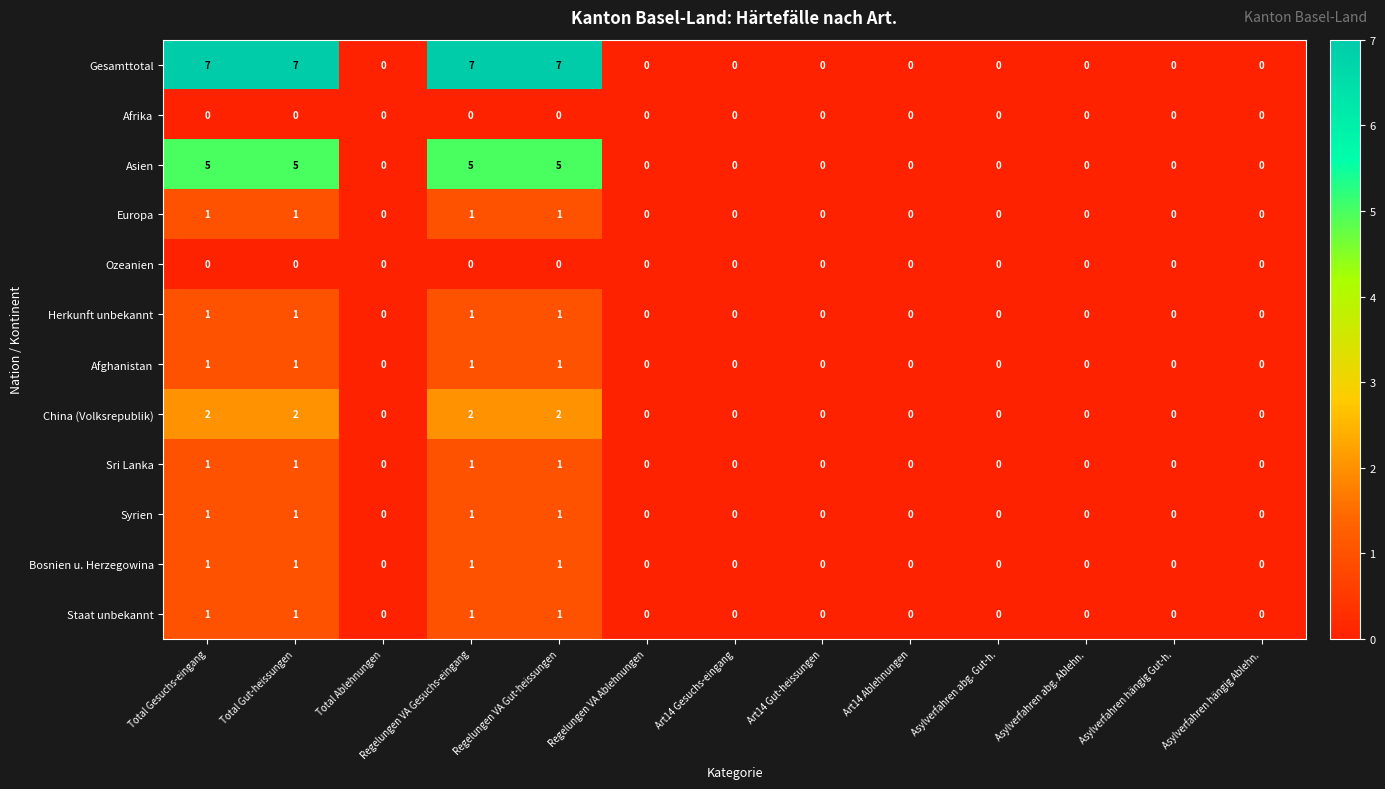

Is the value of Sri Lanka at Total Gesuchs-eingang greater than the value of Staat unbekannt at Asylverfahren hängig Ablehn.?

Yes